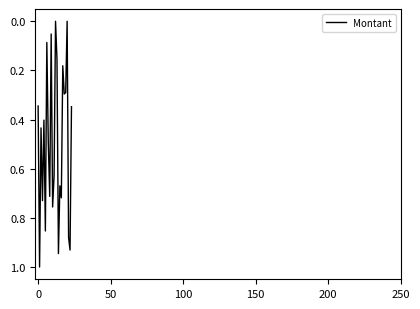

What is the difference between the maximum and minimum values?

1.0